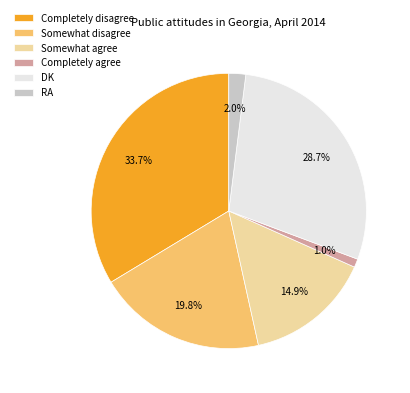

To the nearest percent, what percentage of the pie is DK?

29%